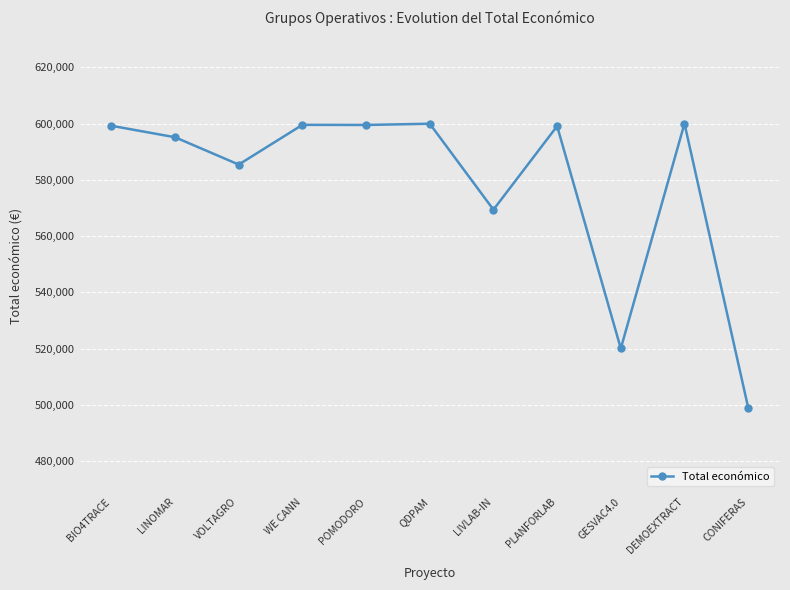

At which category does the chart reach its minimum across all series?

CONIFERAS